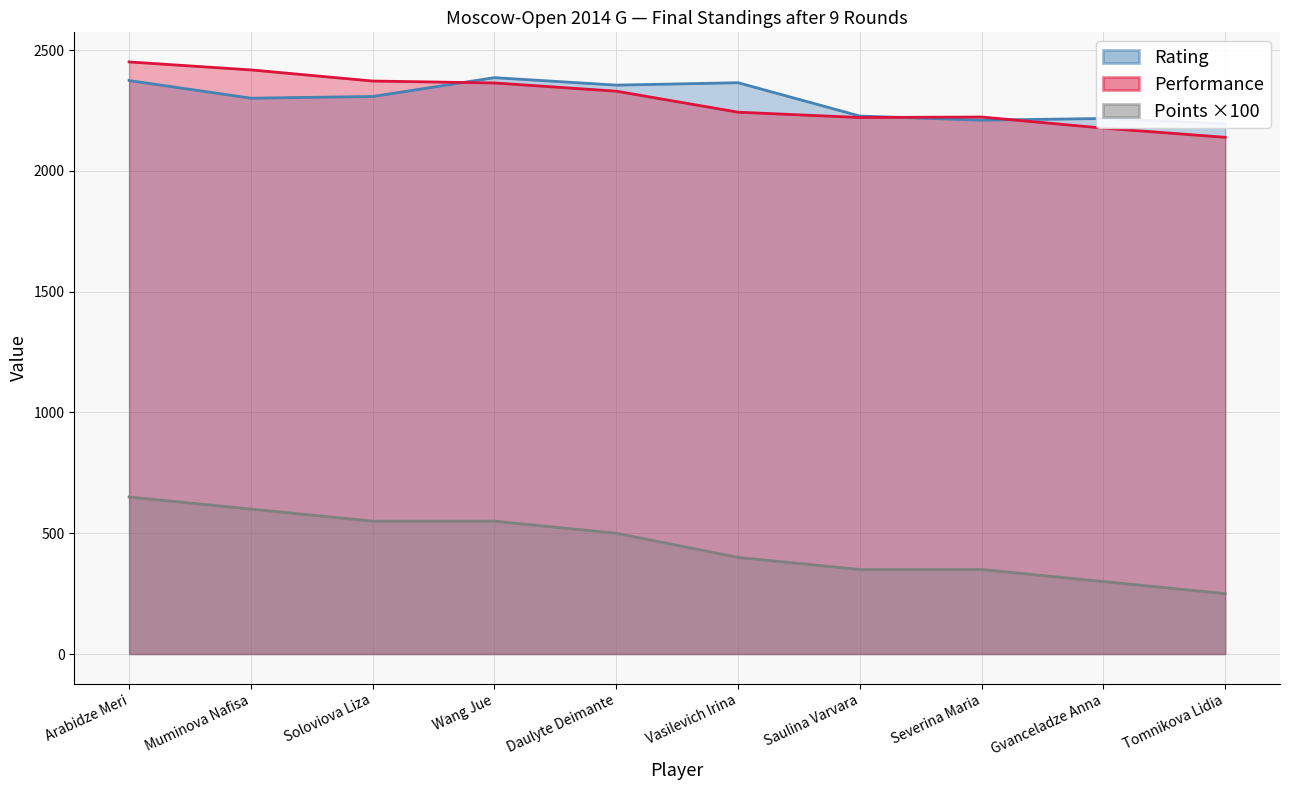

What is the total value across all series at Severina Maria?

4783